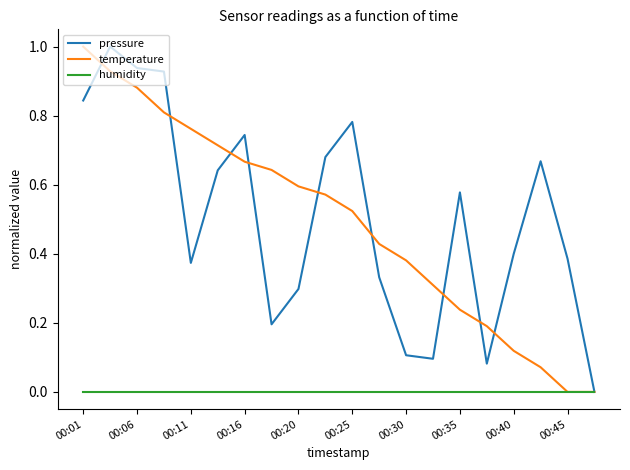

What is the highest value of the temperature series?

1.0